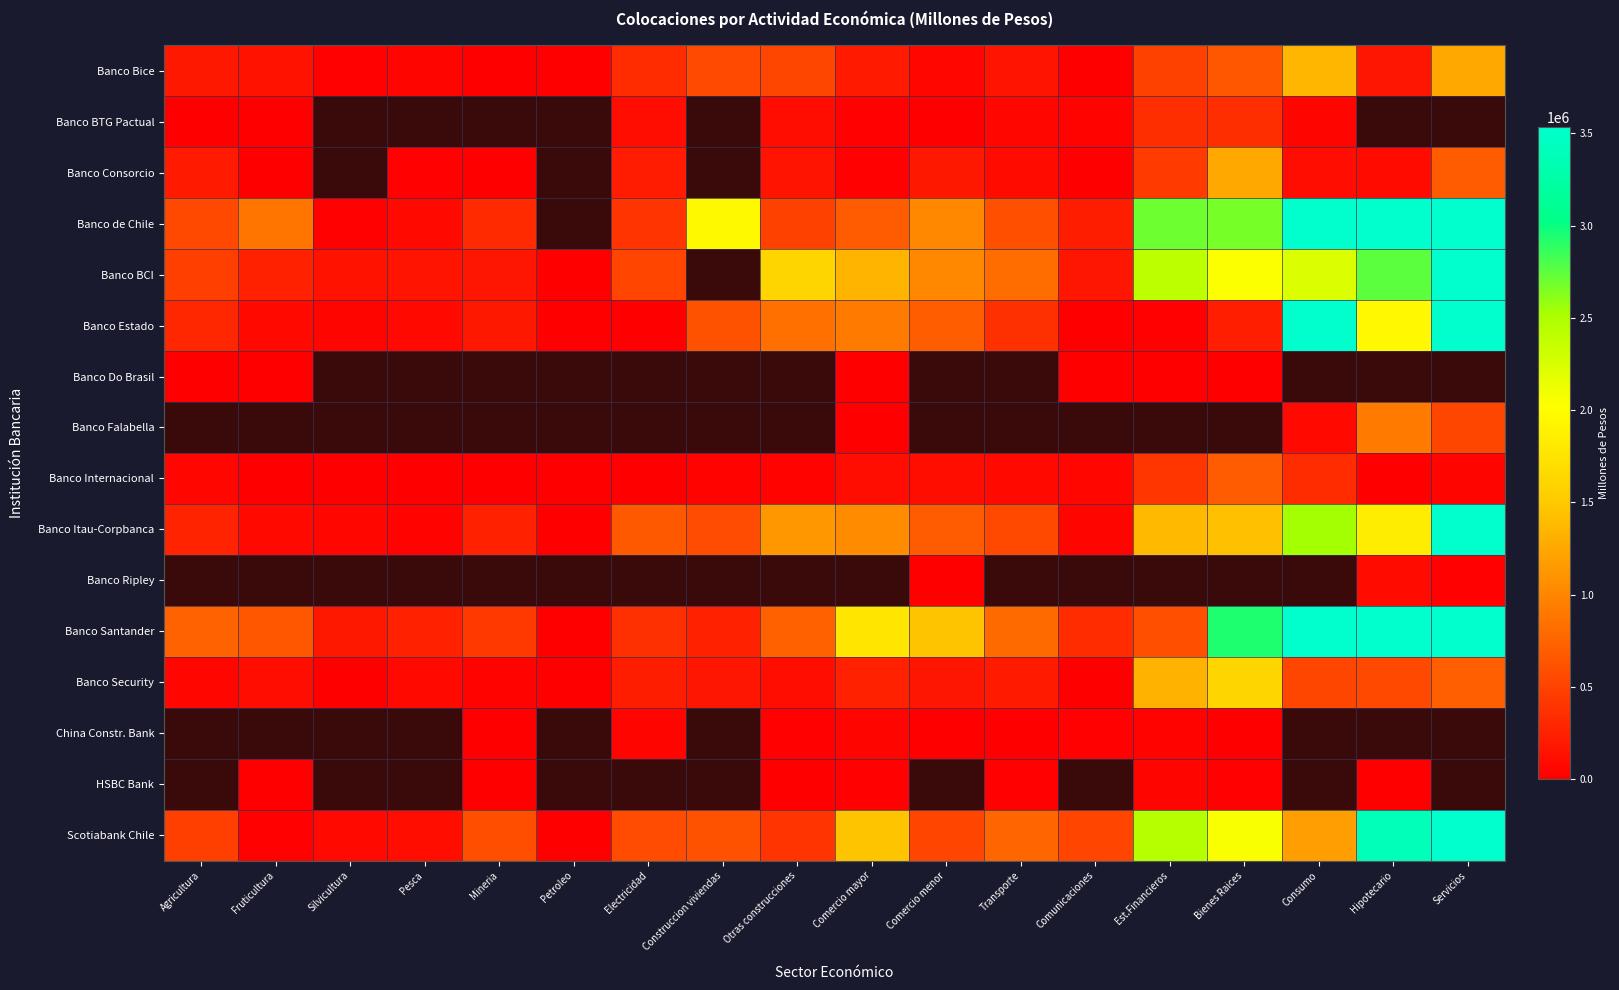

Which series has the widest spread of values?

Banco Santander